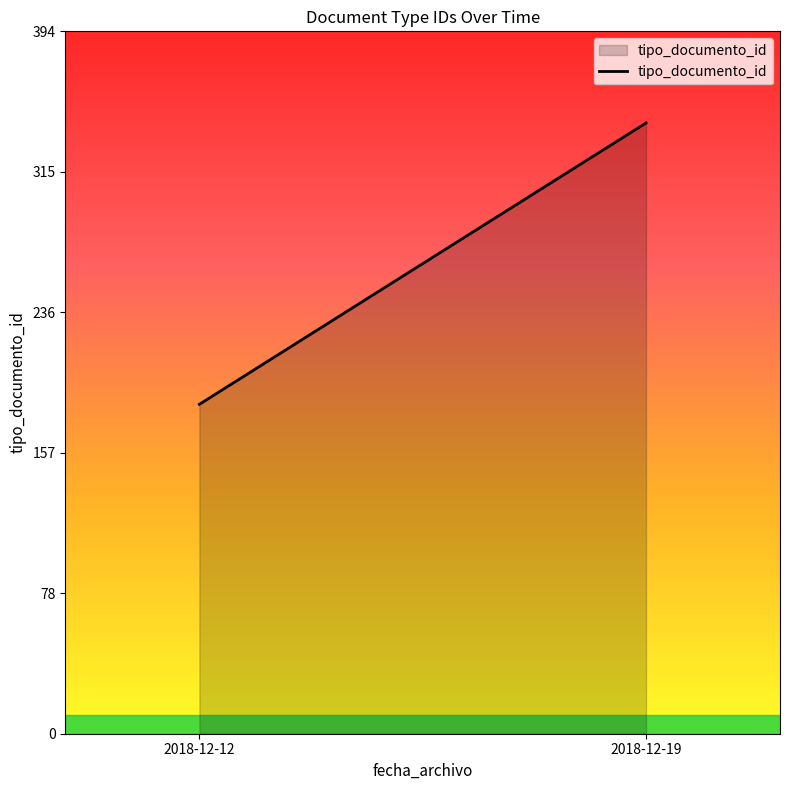

What is the minimum value shown in the chart?

185